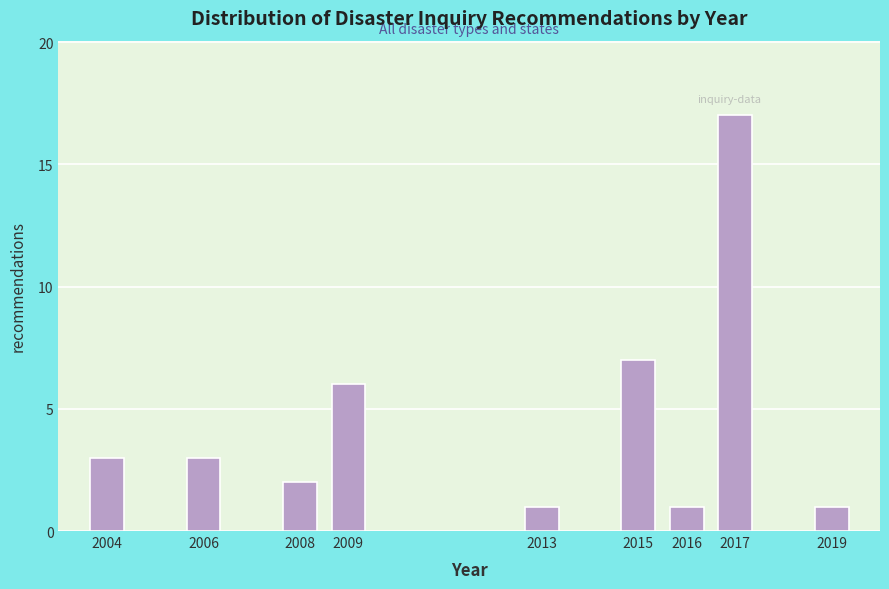

Reading right to left, transcribe all the data shown in this chart.

1	17	1	7	1	6	2	3	3